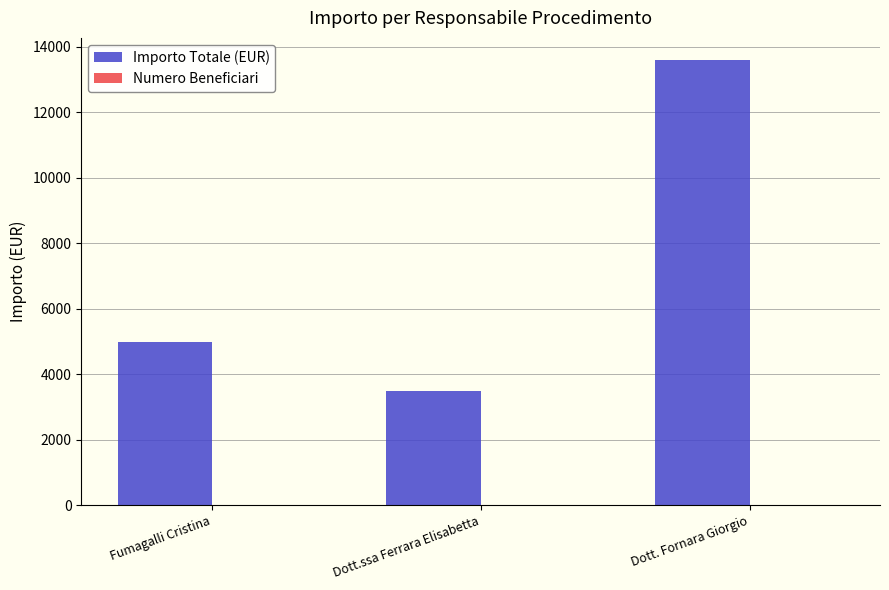

At which category is the sum across all series the highest?

Dott. Fornara Giorgio